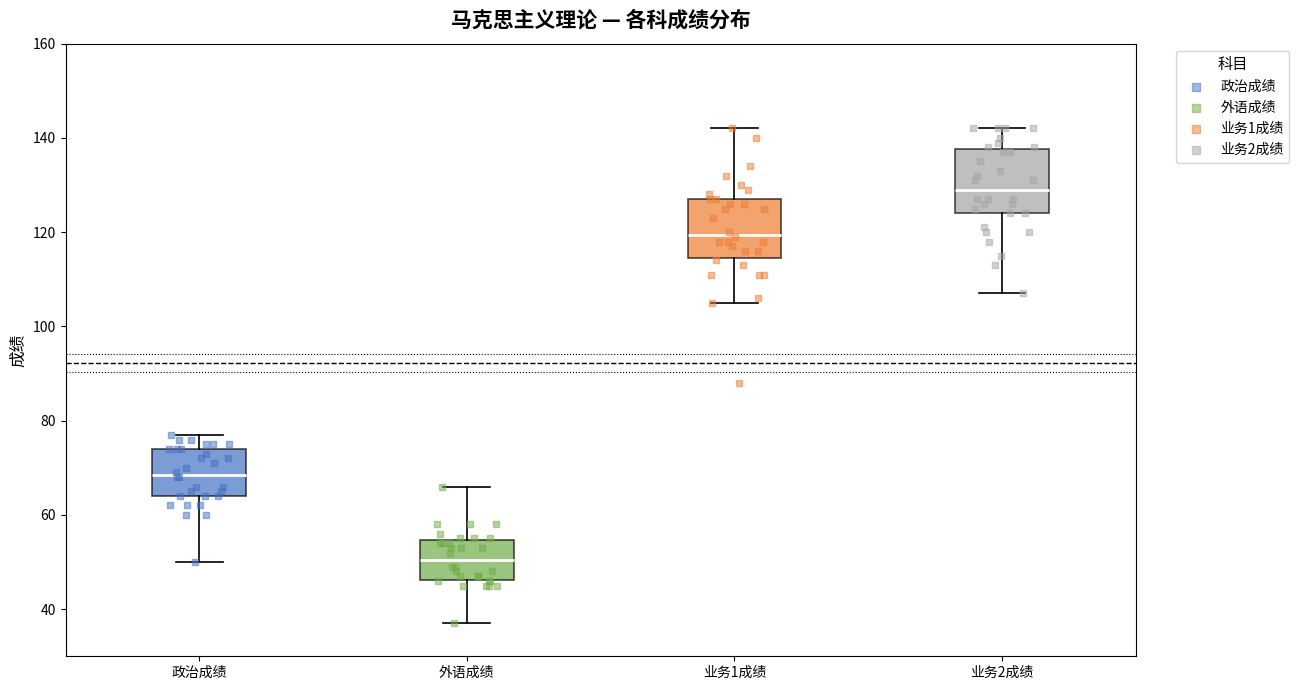

Reading left to right, read every box against the y-axis: the position of its median line, the range the box covers, and the ends of its whiskers. The values are not printed on the chart, so give them approximately, as read against the axis.

政治成绩: median 68, box 64 to 74, whiskers 50 to 78
外语成绩: median 50, box 46 to 54, whiskers 38 to 66
业务1成绩: median 120, box 114 to 128, whiskers 106 to 142
业务2成绩: median 130, box 124 to 138, whiskers 108 to 142